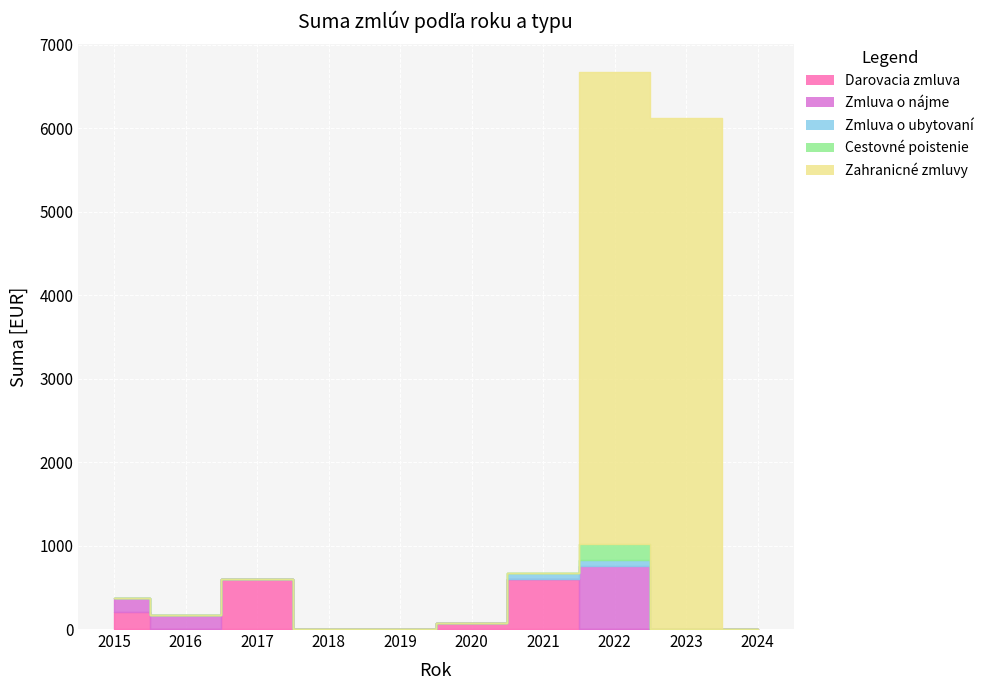

How many times do Zahranicné zmluvy and Darovacia zmluva cross each other?

1